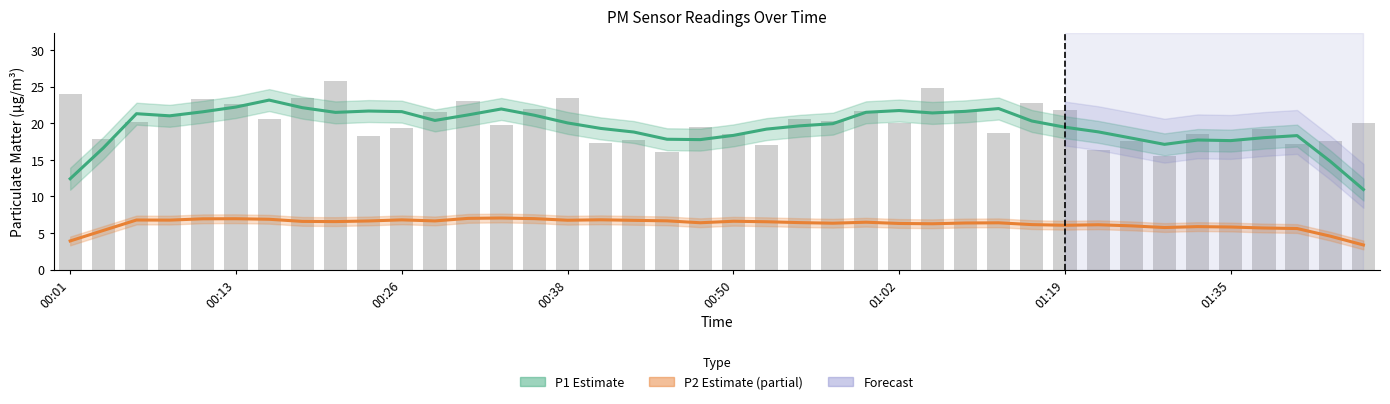

Which has a higher value, 29 or 34?

29